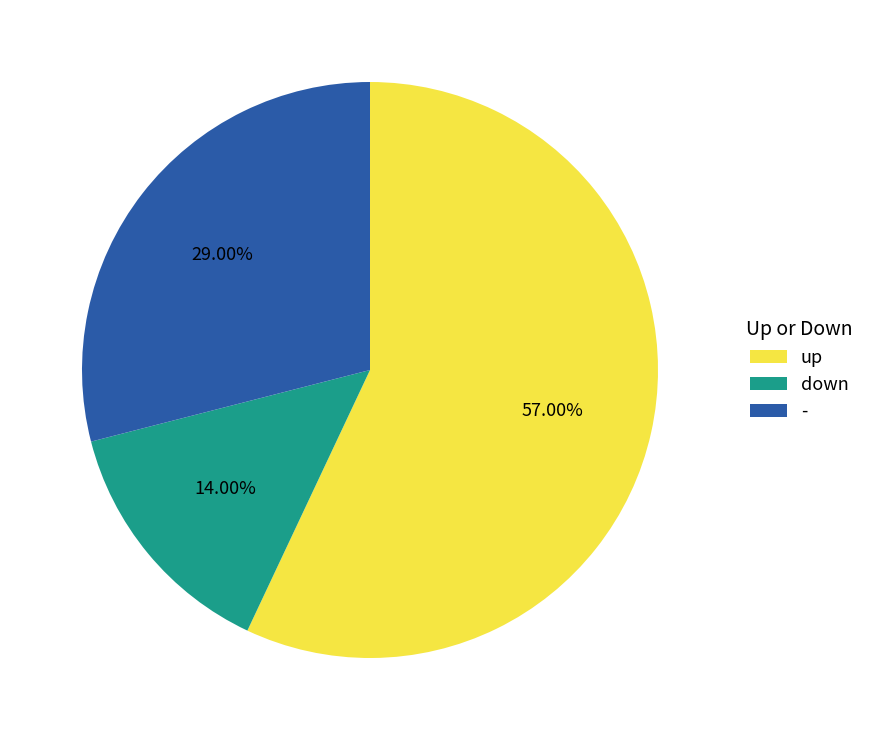

Is there any slice that represents more than half of the pie?

Yes